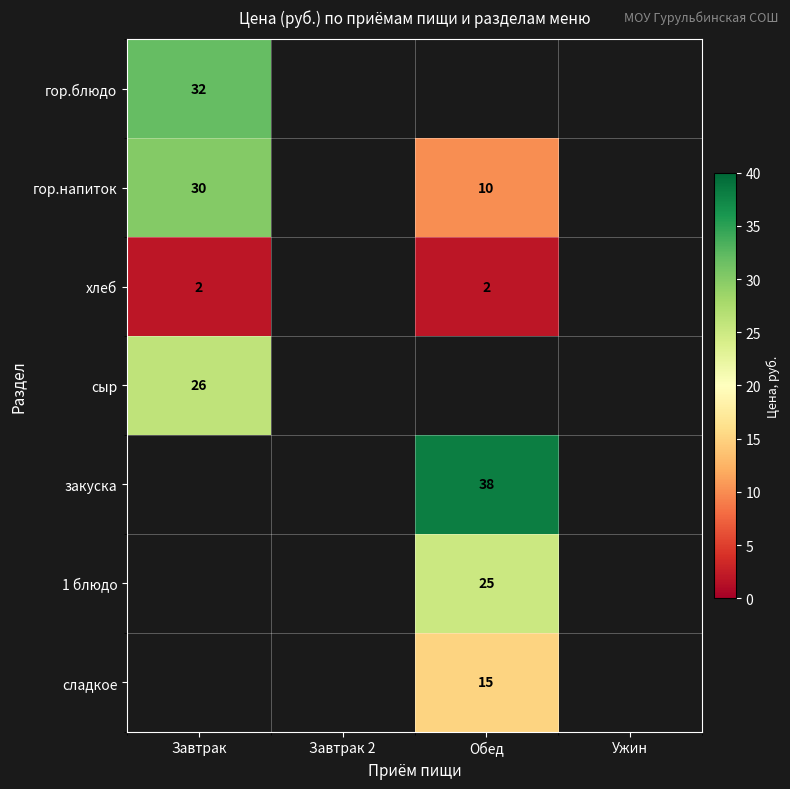

What is the greatest value displayed?

38.0